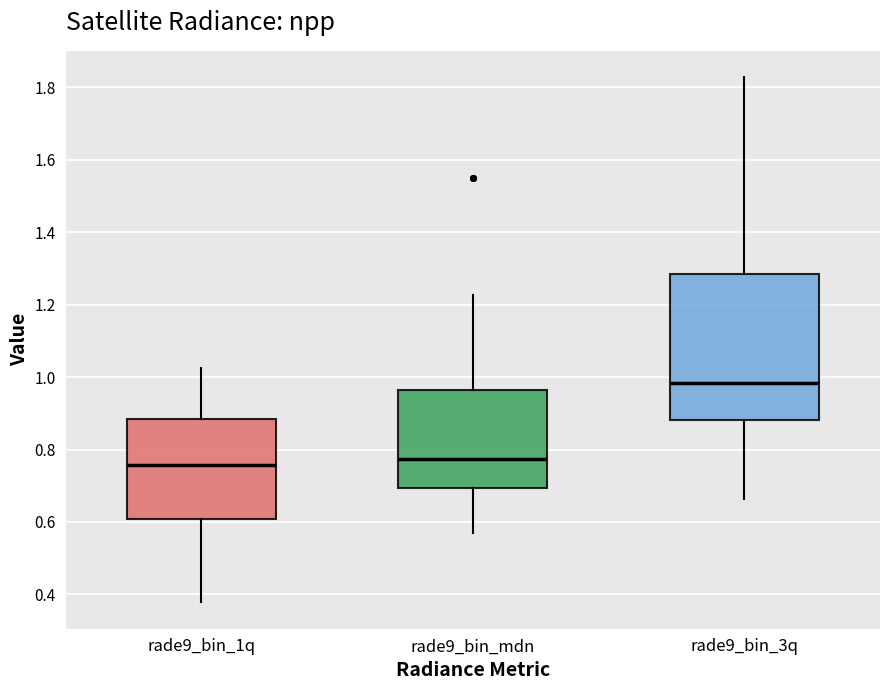

Reading left to right, read every box against the y-axis: the position of its median line, the range the box covers, and the ends of its whiskers. The values are not printed on the chart, so give them approximately, as read against the axis.

rade9_bin_1q: median 0.76, box 0.60 to 0.88, whiskers 0.38 to 1.02
rade9_bin_mdn: median 0.78, box 0.70 to 0.96, whiskers 0.58 to 1.22
rade9_bin_3q: median 0.98, box 0.88 to 1.28, whiskers 0.66 to 1.82